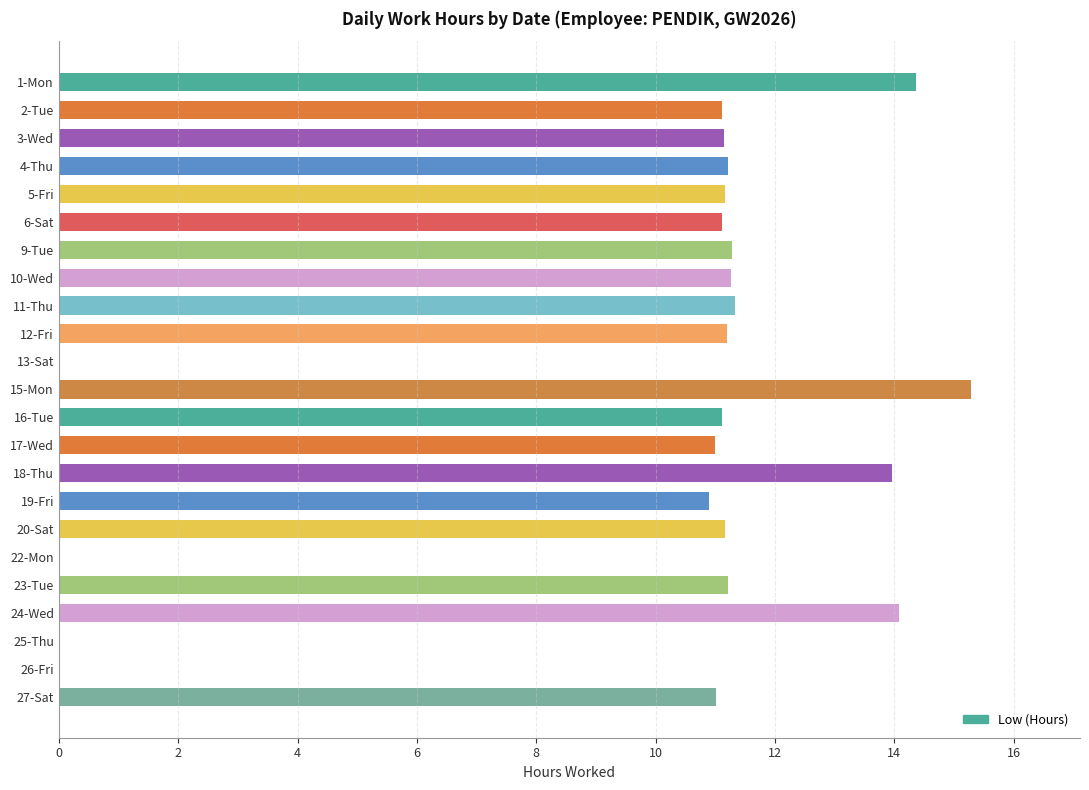

The value at 6-Sat is 11.1. True or false?

True